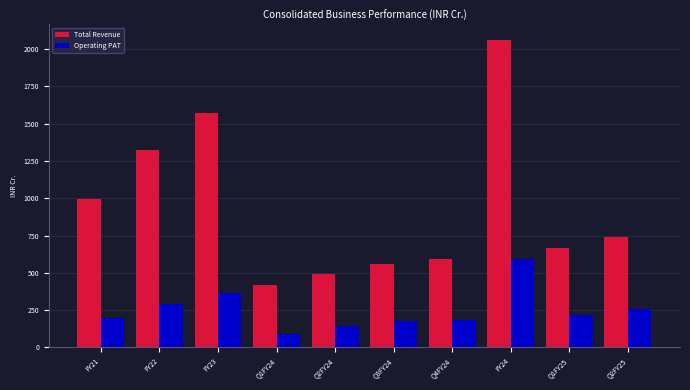

At which category is the sum across all series the highest?

FY24